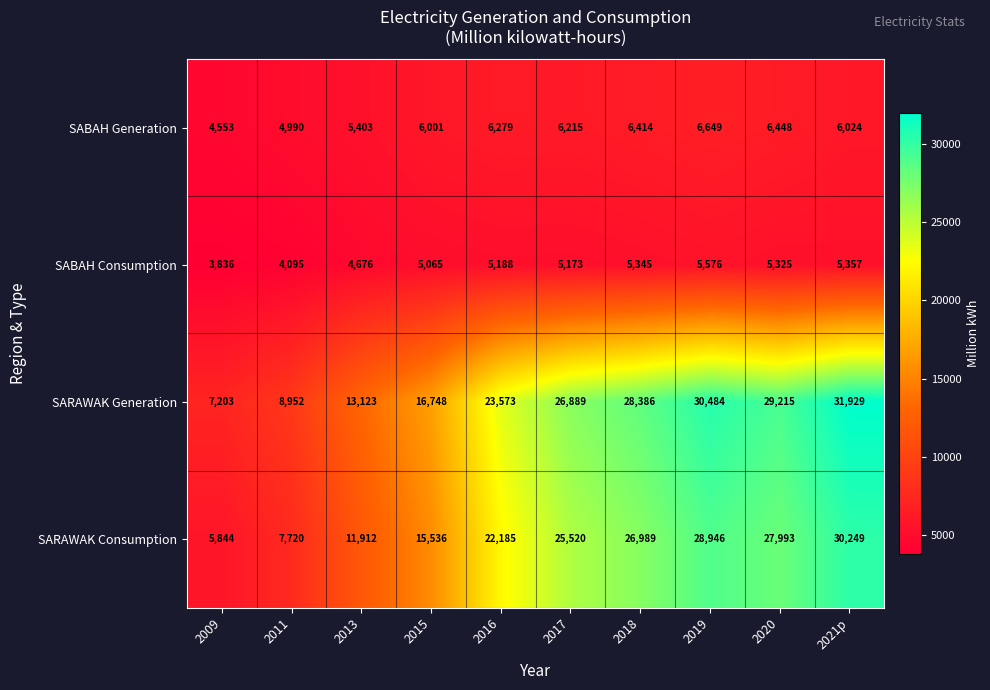

What is the sum of all SABAH Consumption values?

49636